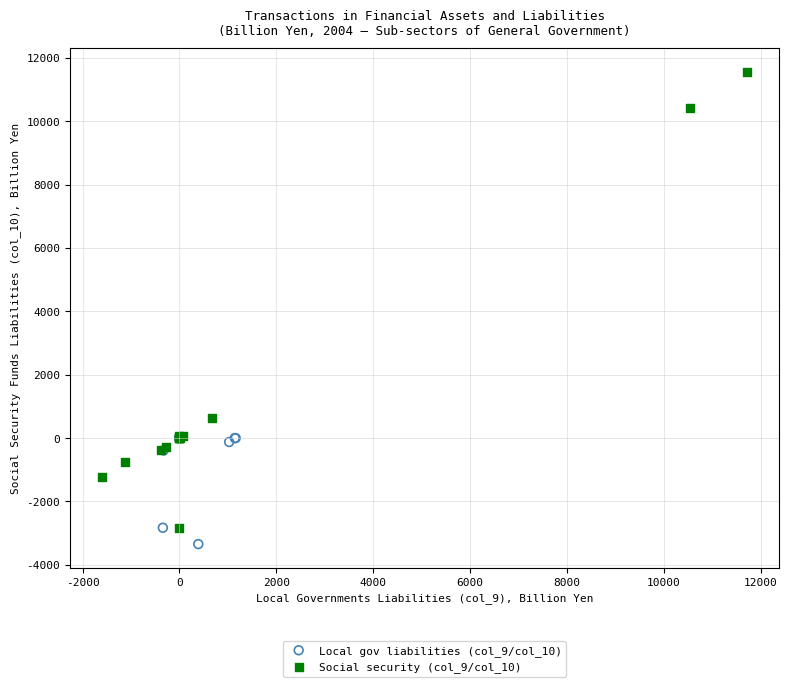

Which series has the largest Y range (max minus min)?

Social security (col_9/col_10)